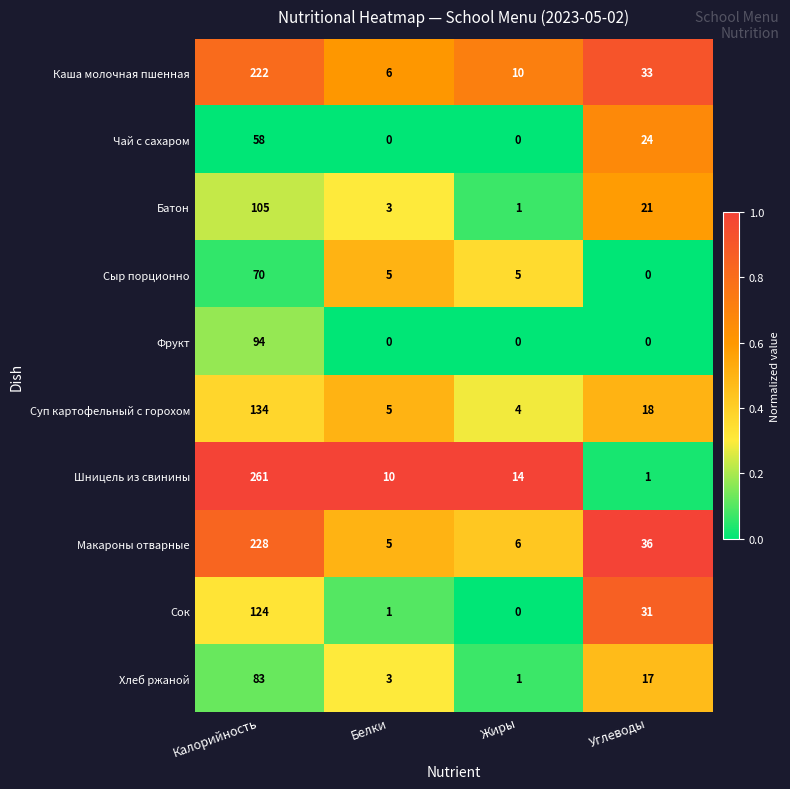

What is the sum of the Батон values at Углеводы and Жиры?

22